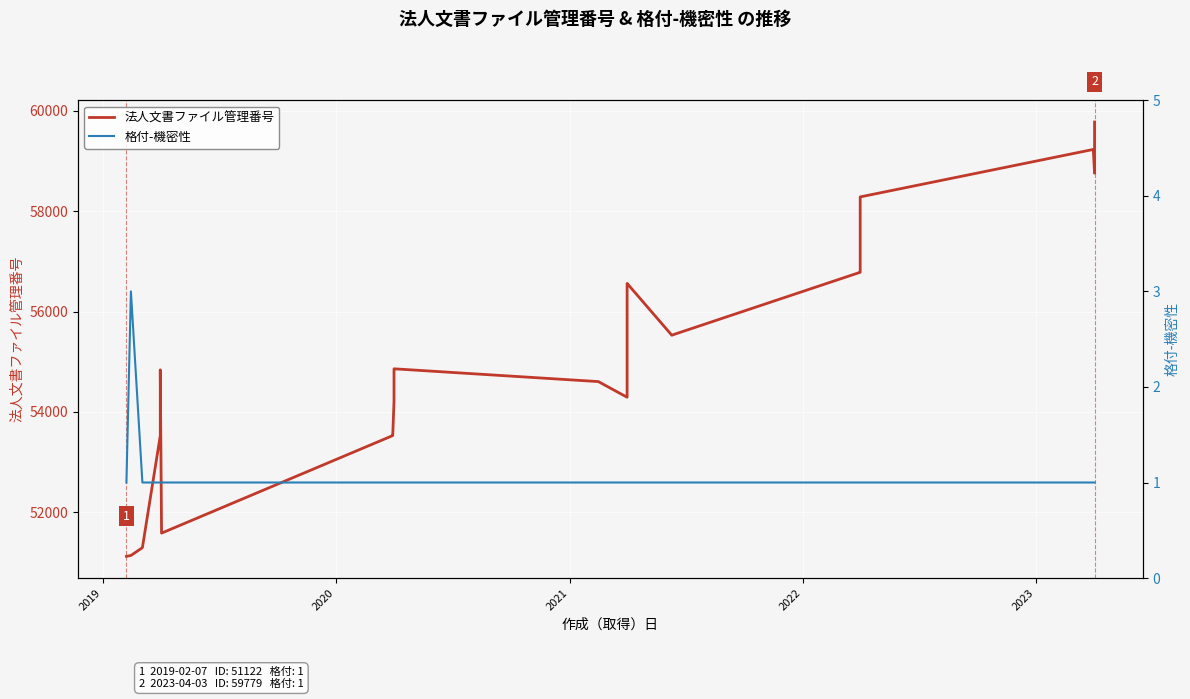

True or false: 格付-機密性 and 法人文書ファイル管理番号 intersect in this chart.

False